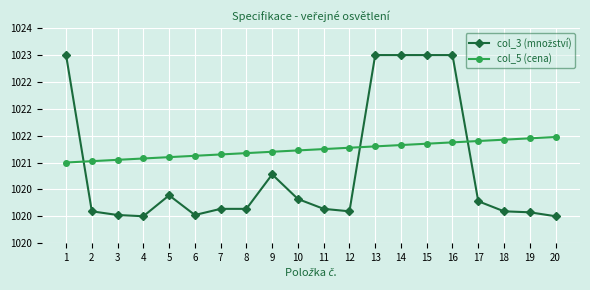

What is the difference between the highest and lowest values at 5?

0.7